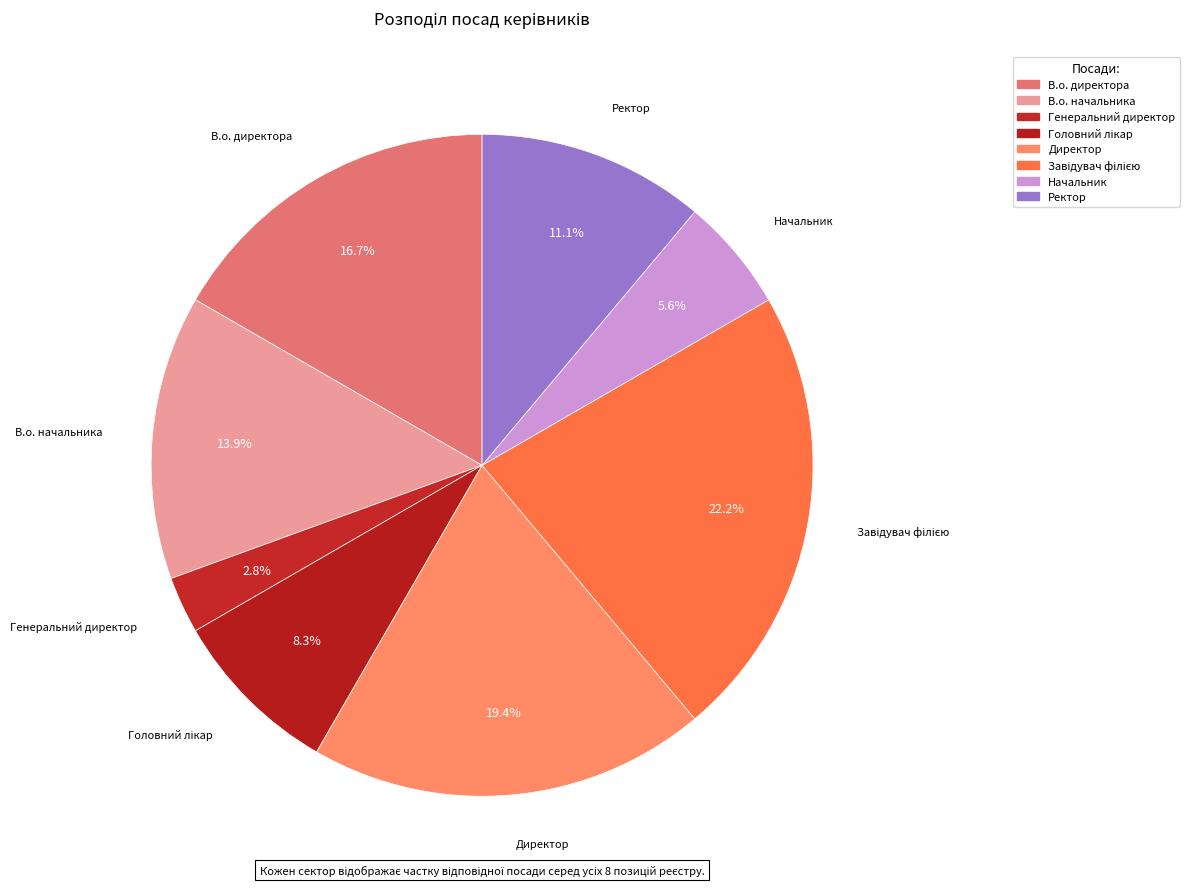

Is there any slice that represents more than half of the pie?

No